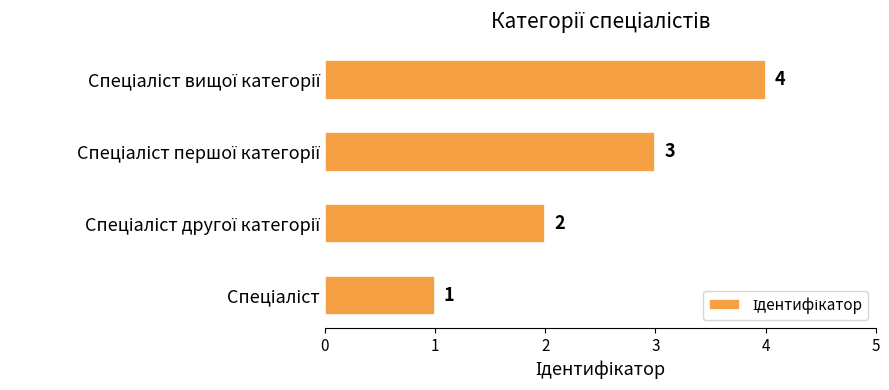

What is the greatest value displayed?

4